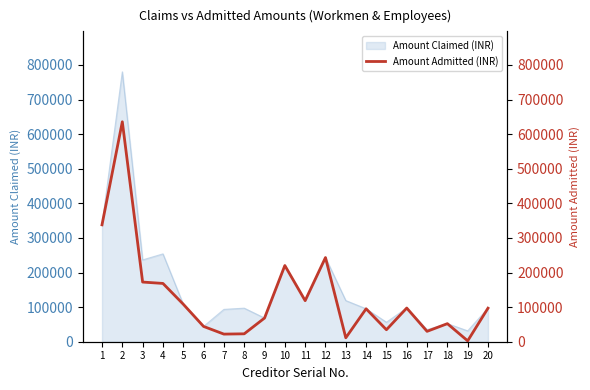

The chart shows a value of 168519 at 4. True or false?

True